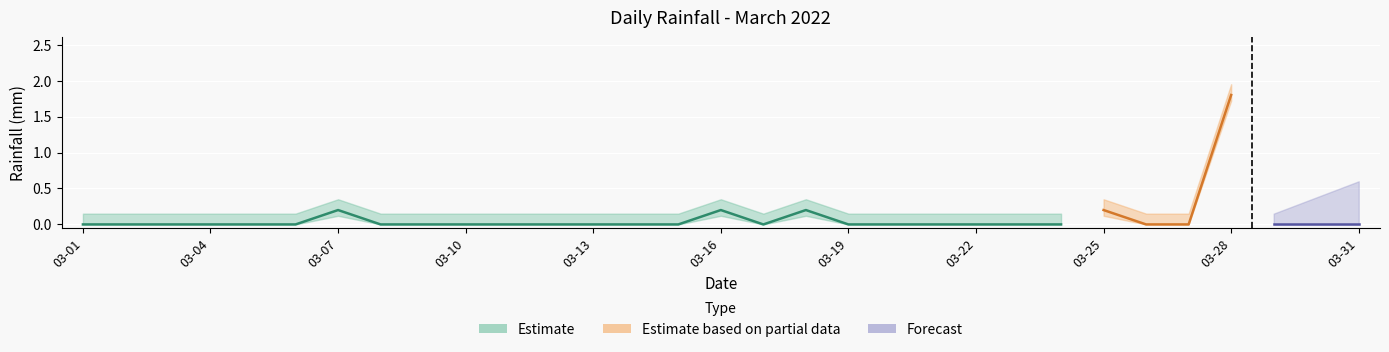

Which has a higher value, 2022-03-21 or 2022-03-29?

2022-03-21